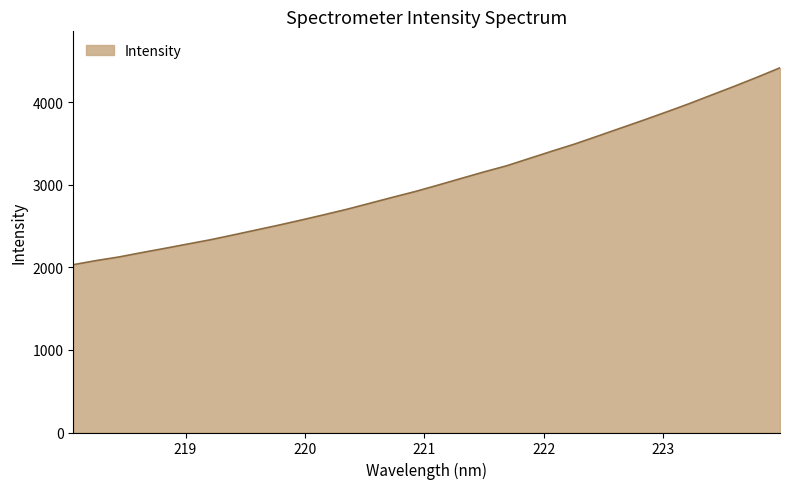

What is the difference between the maximum and minimum values?

2386.1